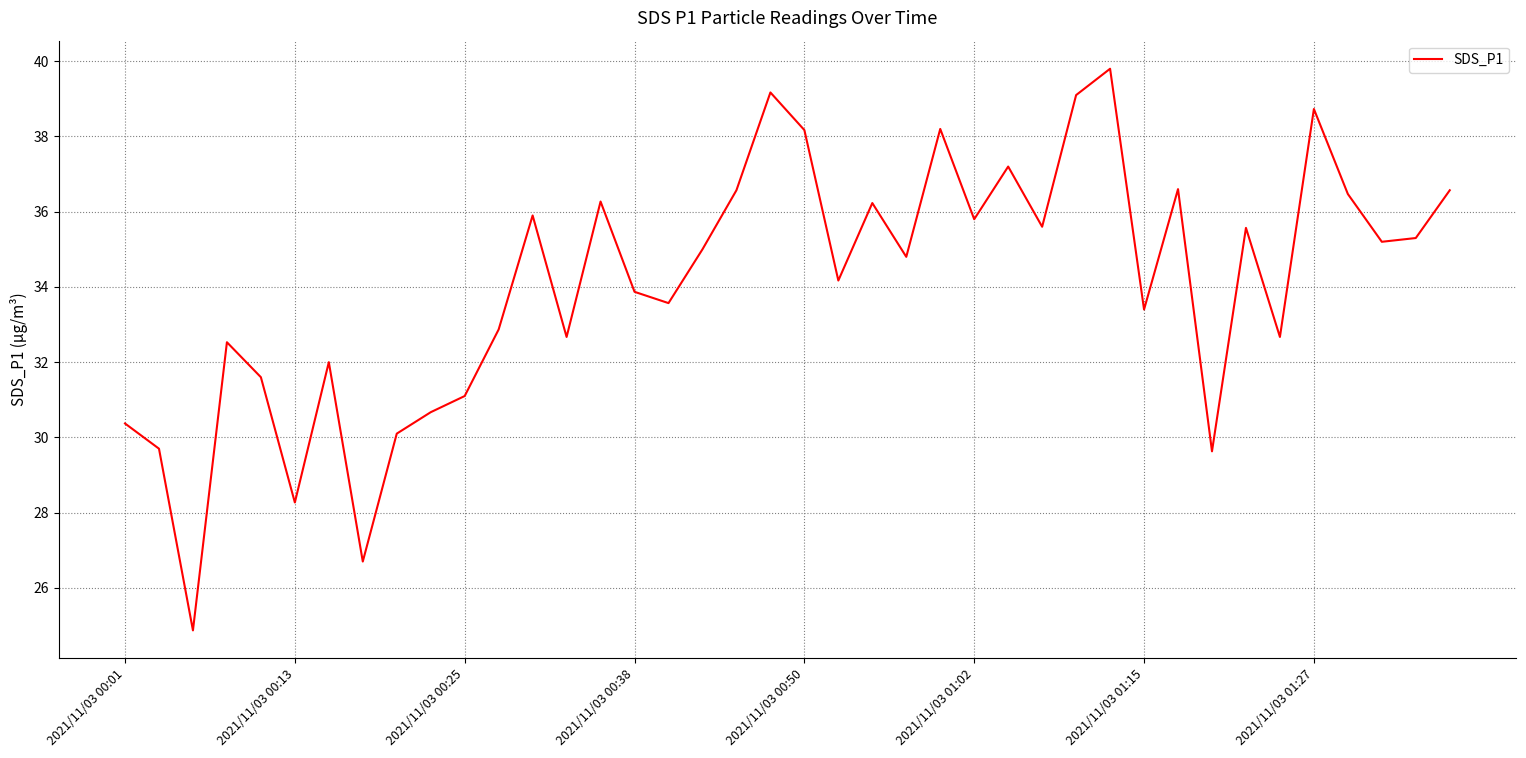

What is the smallest value displayed?

24.9